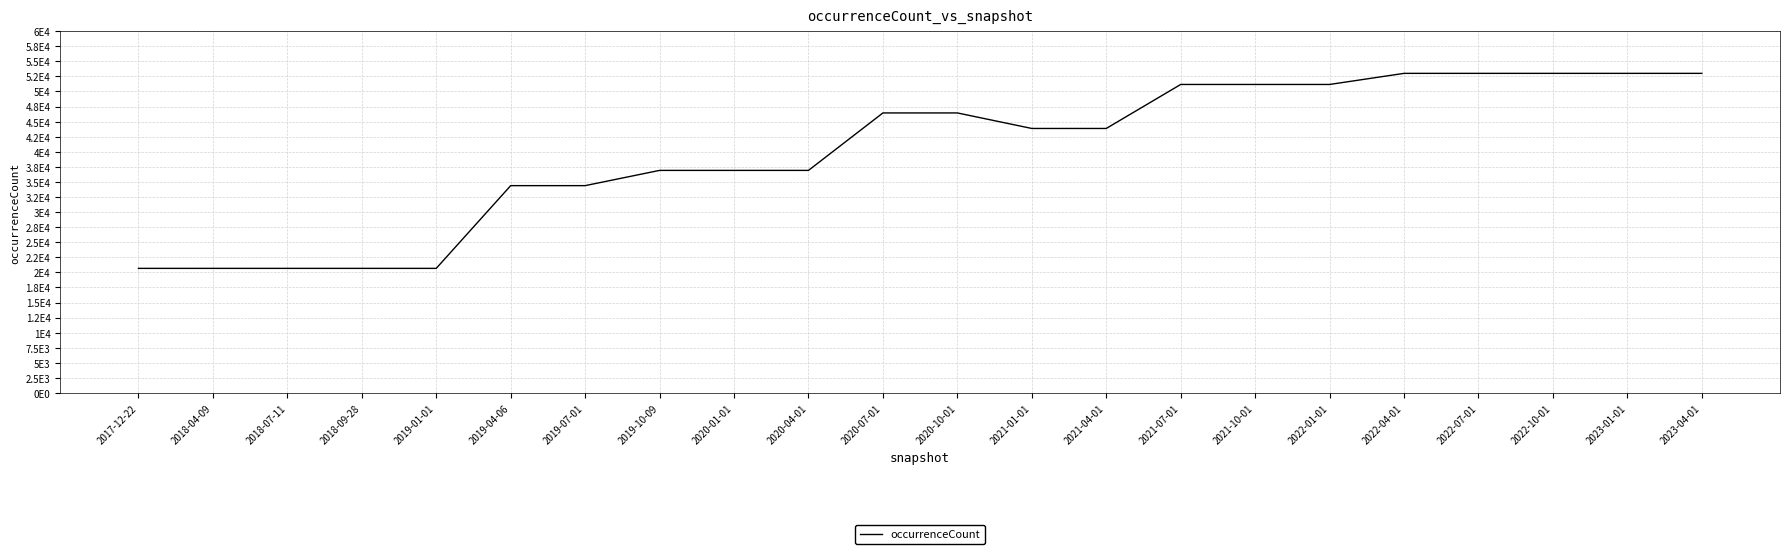

Reading right to left, list all the values displayed in this chart.

53007	53007	53007	53007	53007	51167	51167	51167	43868	43868	46443	46443	36913	36913	36913	34384	34384	20662	20662	20662	20662	20662